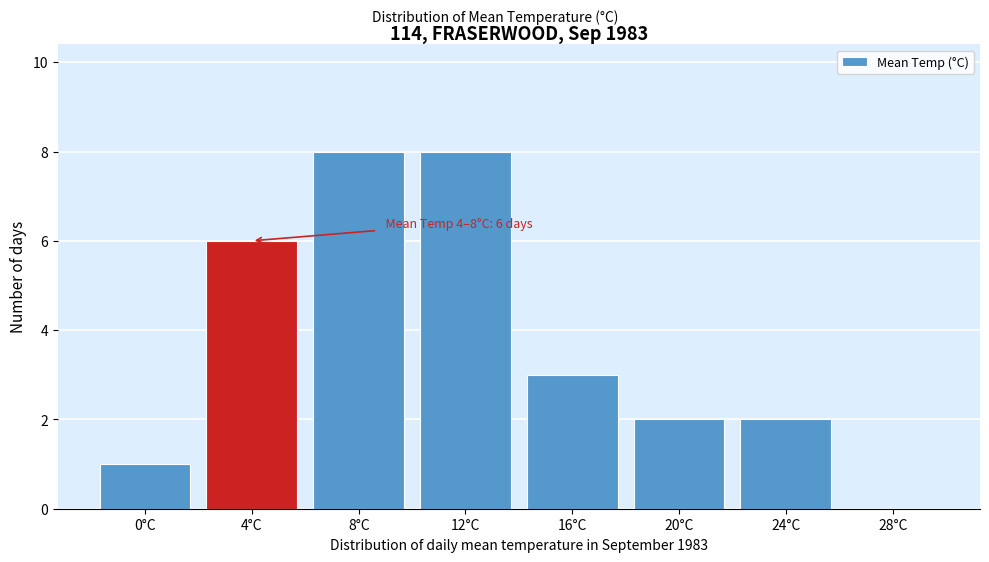

Reading left to right, what are all the values shown in this chart?

0°C=1	4°C=6	8°C=8	12°C=8	16°C=3	20°C=2	24°C=2	28°C=0